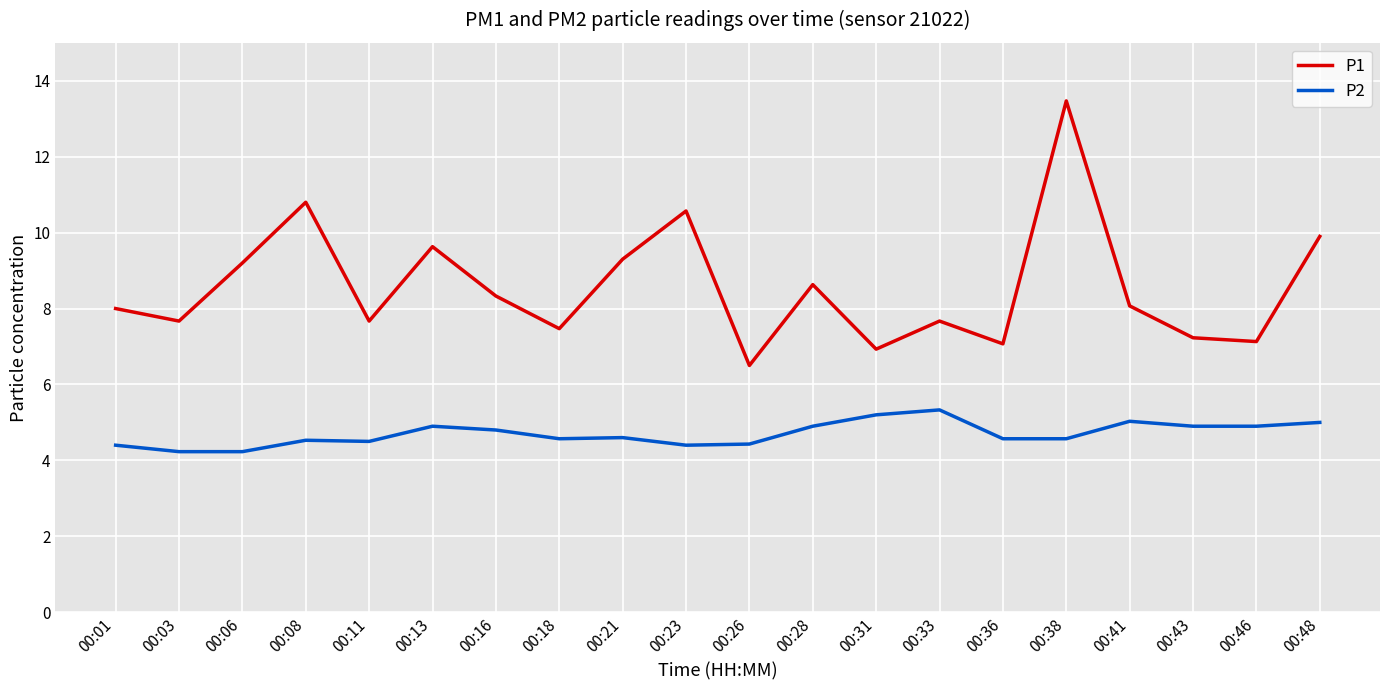

What is the difference between the P1 values at 00:28 and 00:03?

1.0